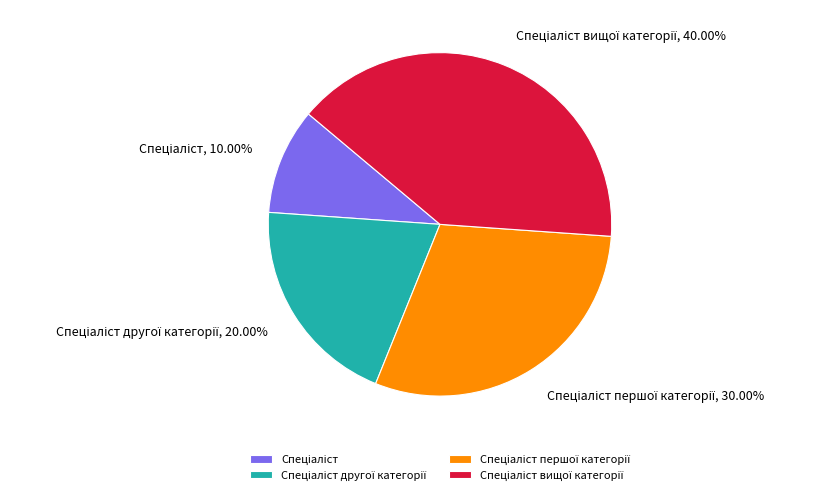

Is there any slice that represents more than half of the pie?

No